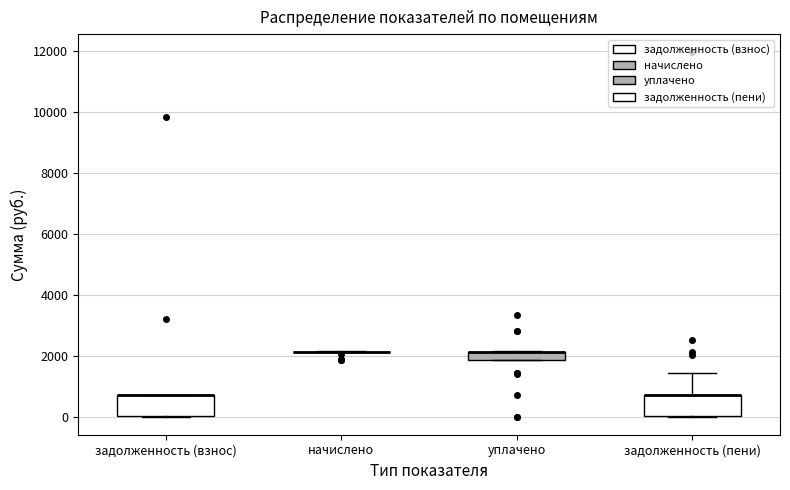

Where is the lower edge of the box for задолженность (пени) on the y-axis? The values are not printed on the chart, so give them approximately, as read against the axis.

0